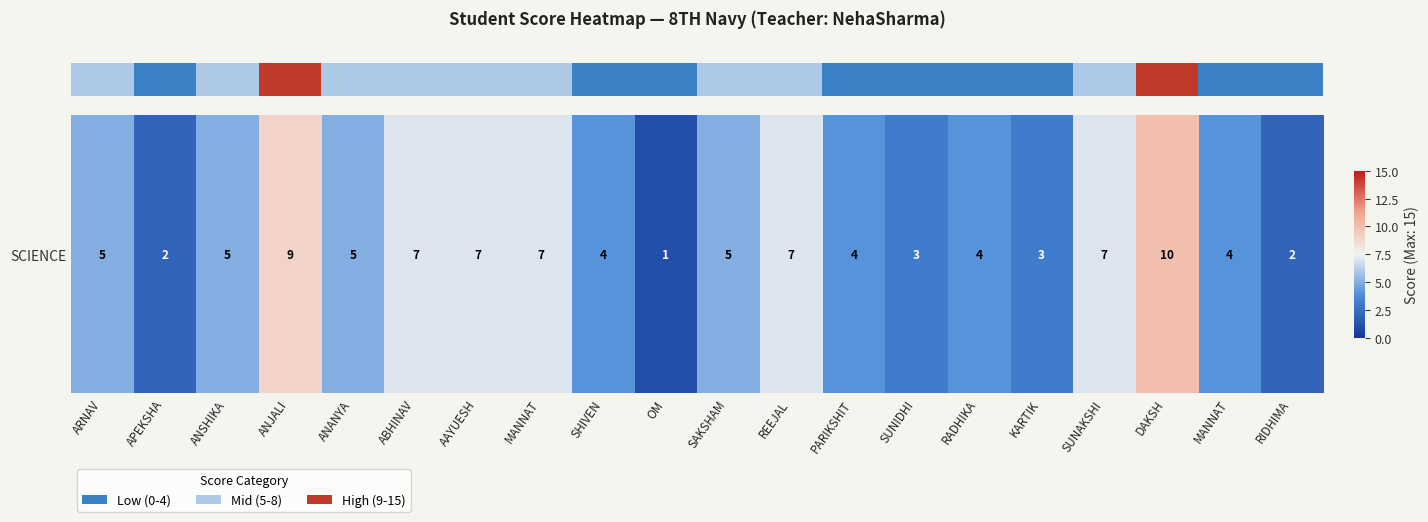

At which label is the value closest to 5?

ARNAV